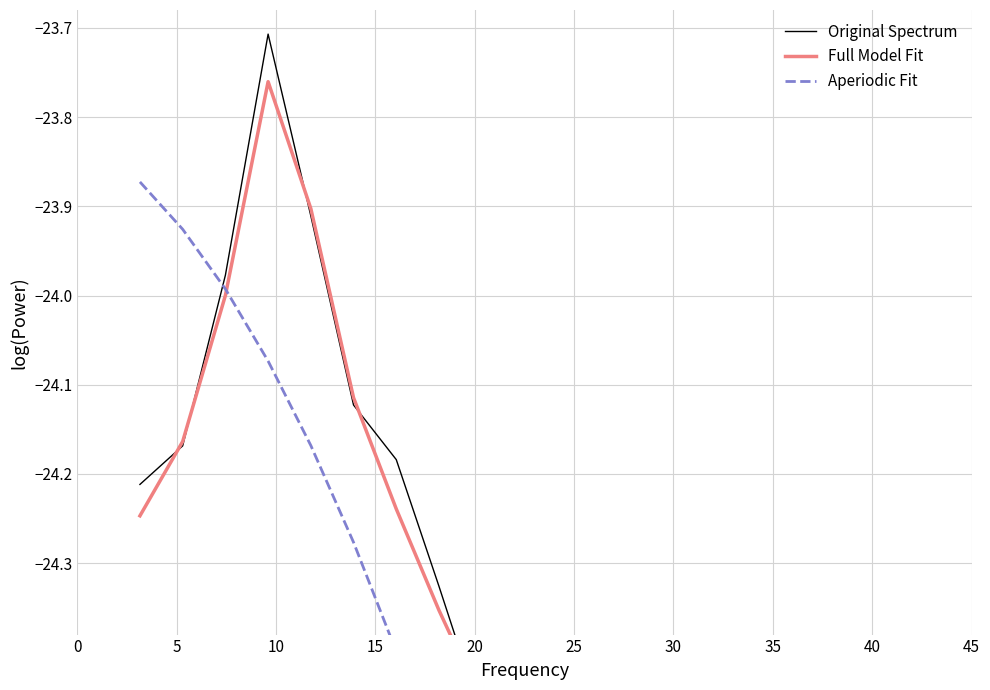

Which series has the largest total across all categories?

Full Model Fit